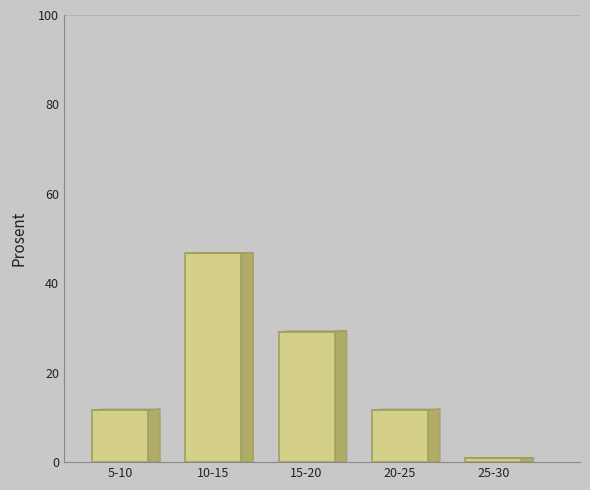

Reading right to left, extract all data points from this chart.

25-30=0.8	20-25=11.7	15-20=29.2	10-15=46.7	5-10=11.7